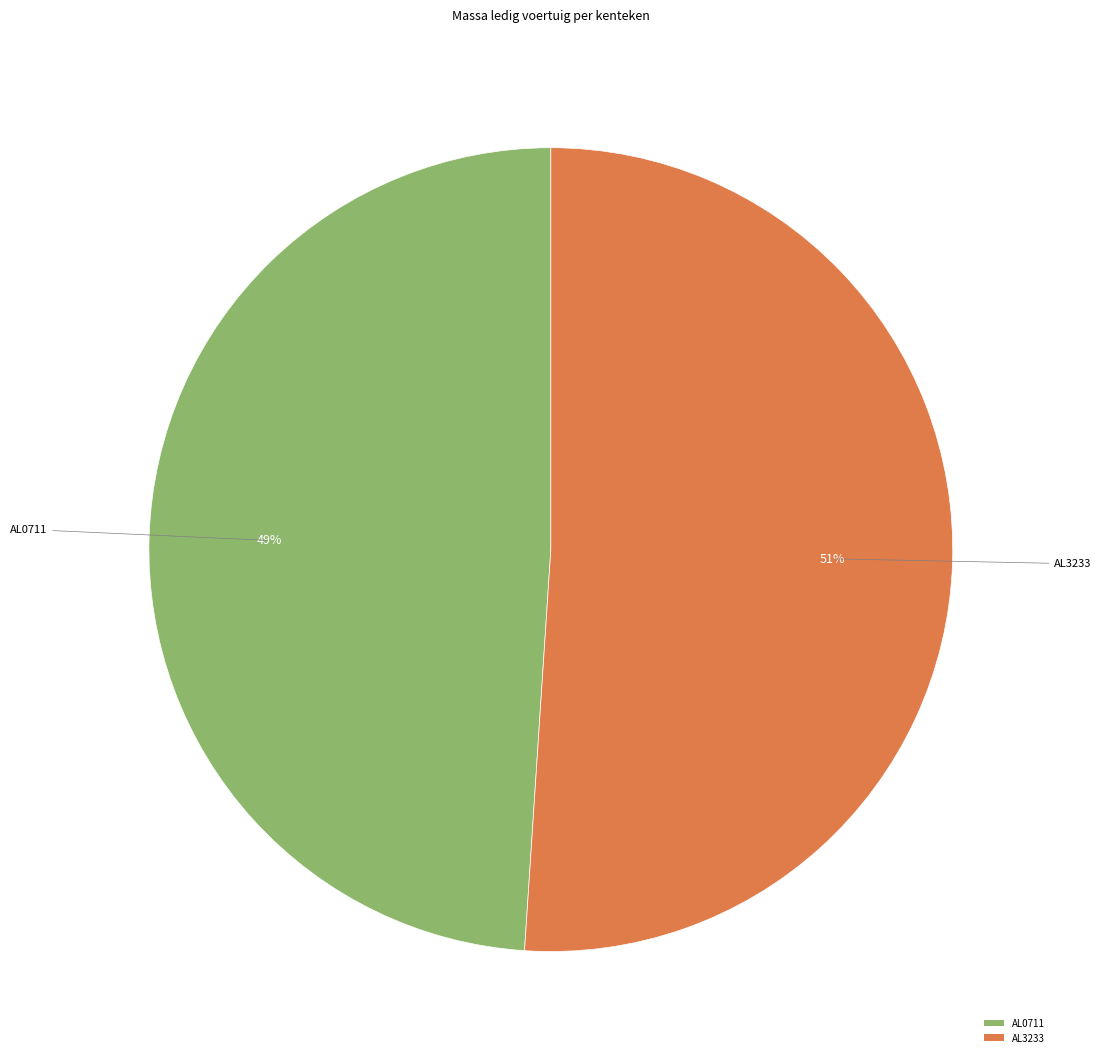

What percentage is the AL3233 slice, to the nearest percent?

51%